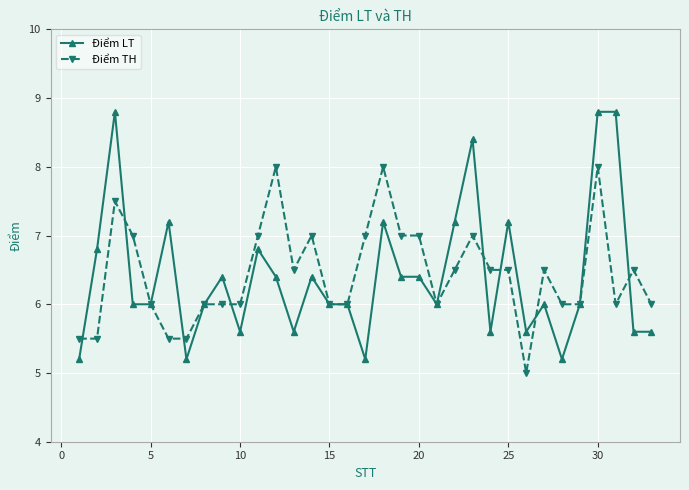

List the series in order of their peak value, lowest first.

Điểm TH, Điểm LT